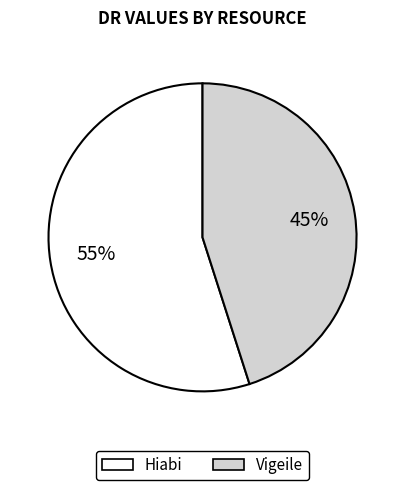

Approximately how many times larger is the value at Vigeile compared to Hiabi?

0.8